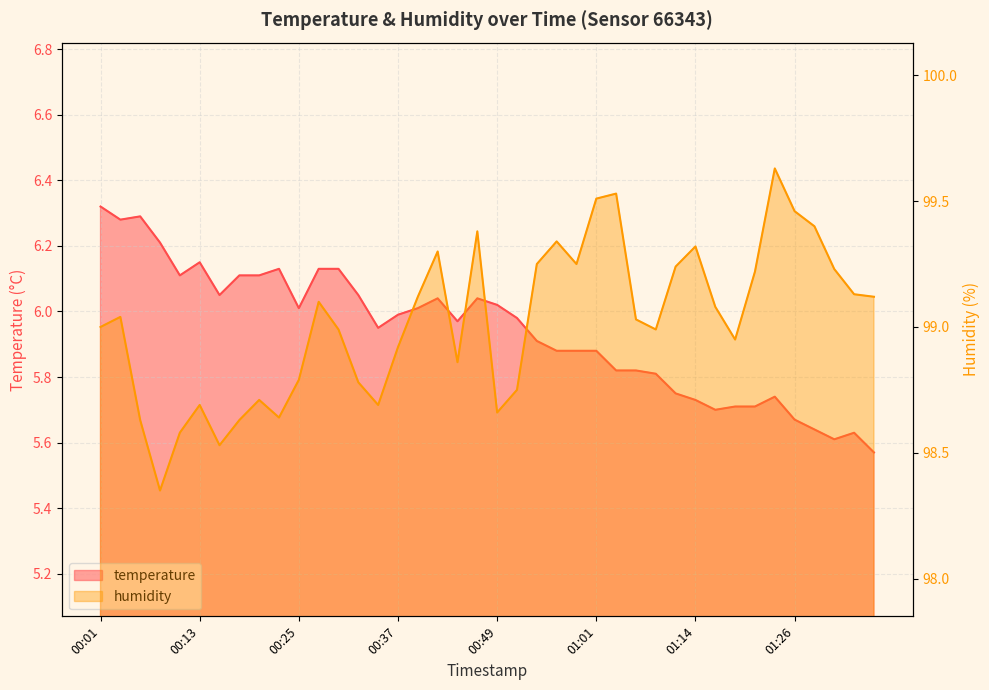

What is the total value across all series at 00:06?

104.9